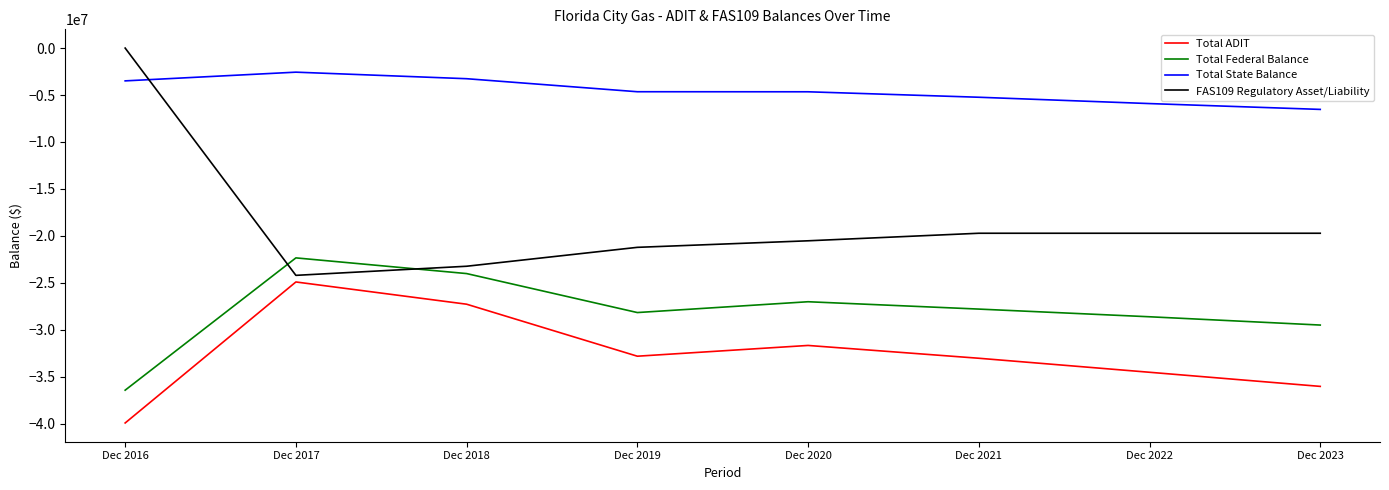

At which category does the chart reach its peak across all series?

Dec 2016